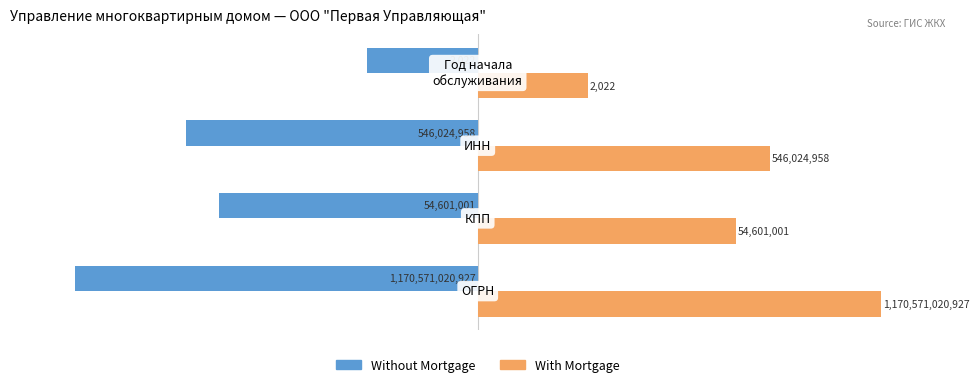

What are all the series names shown in the legend?

Without Mortgage, With Mortgage